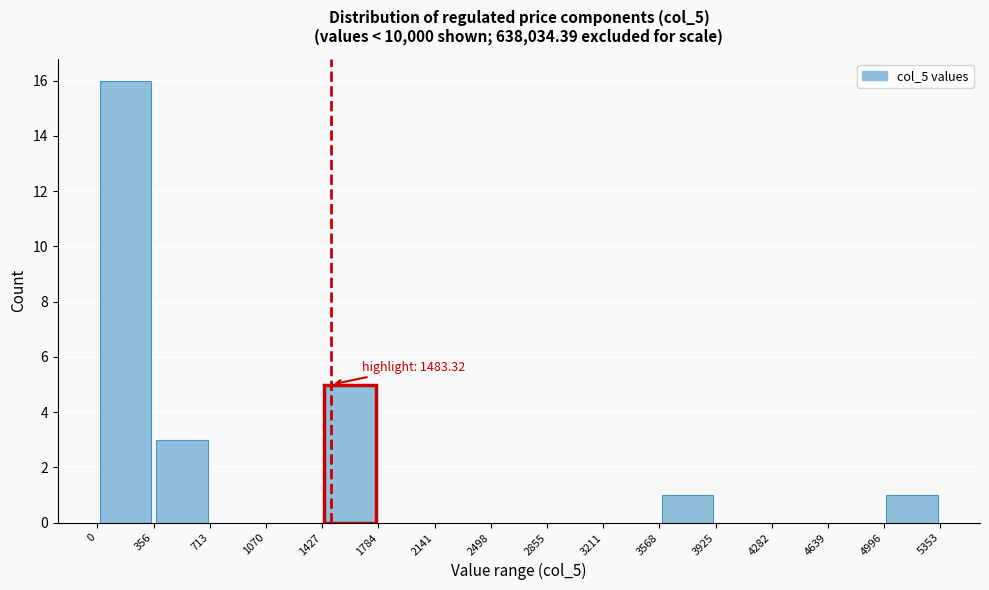

Over which range of the x-axis is the bar tallest?

0 to 356